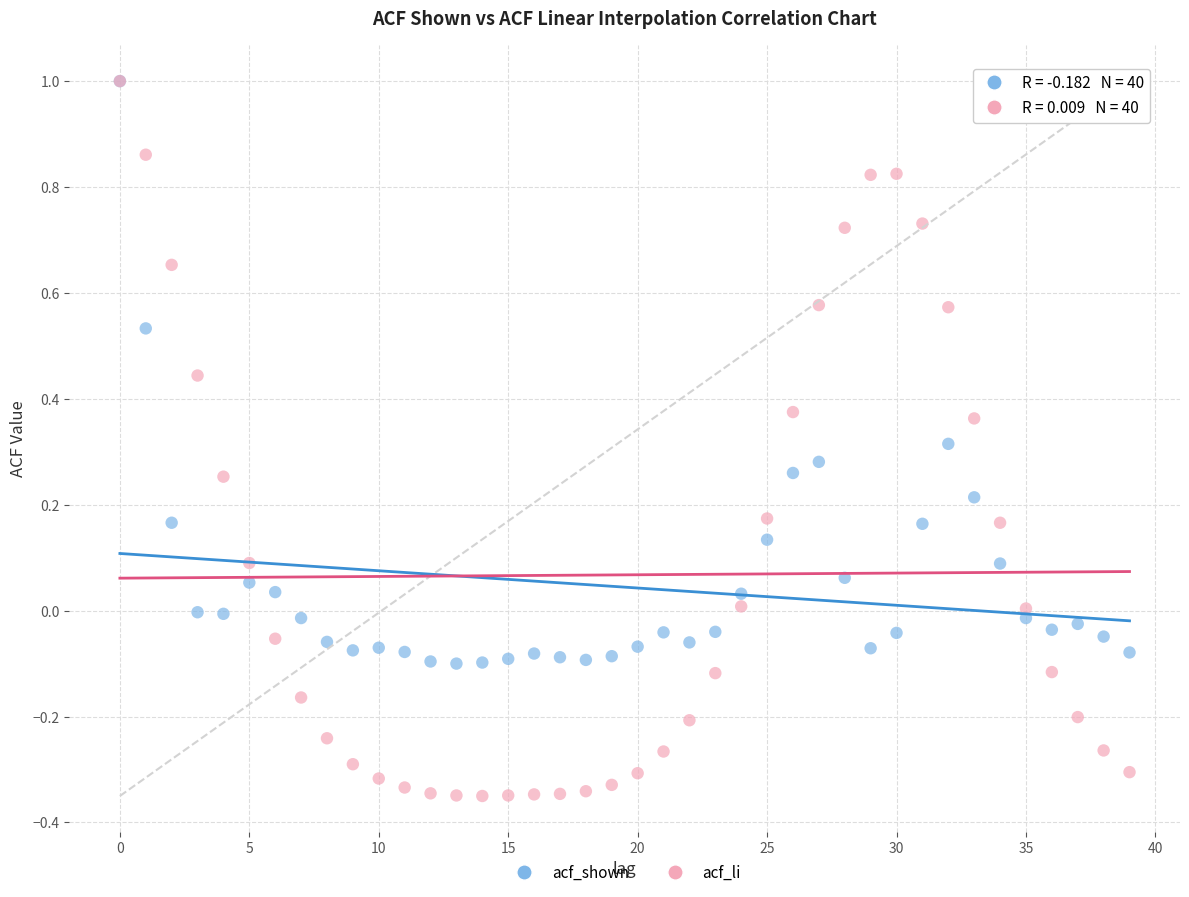

Which series has the widest spread of Y values?

acf_li